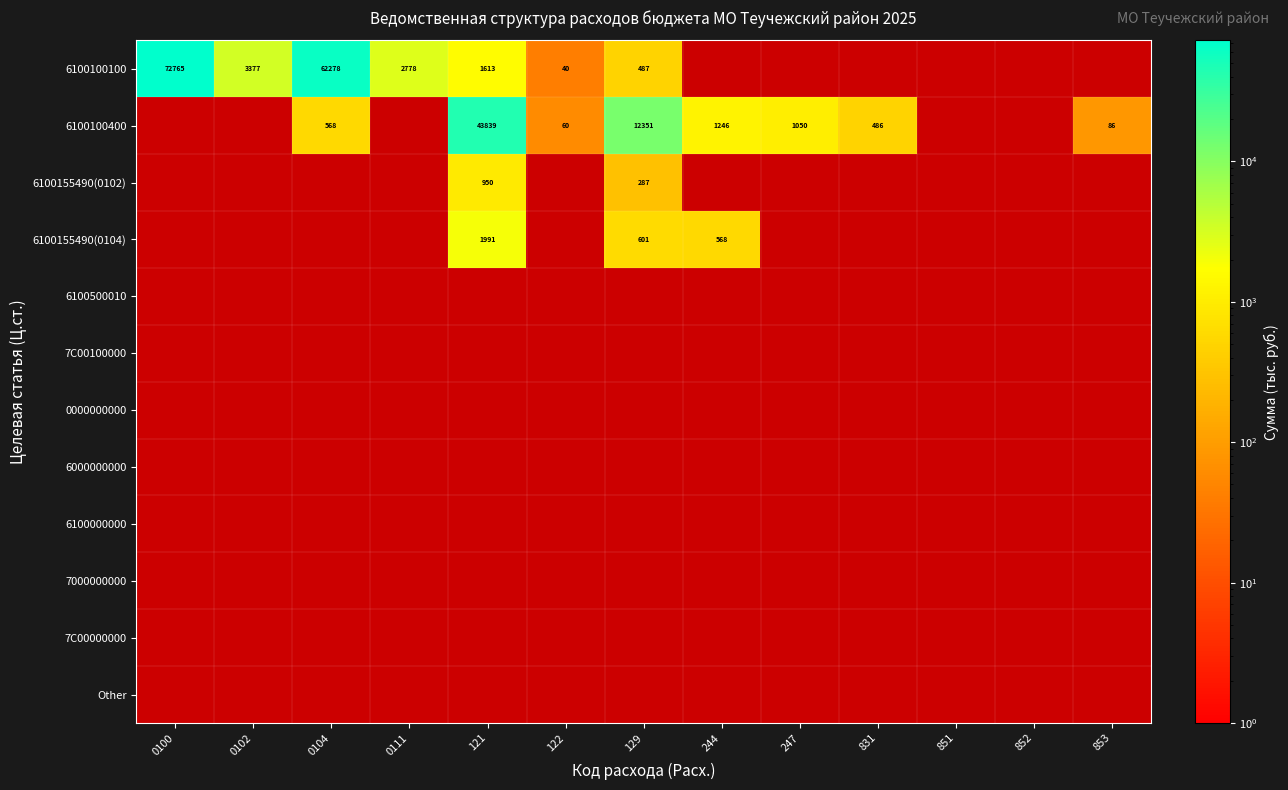

Which category has the highest value across all series?

0100